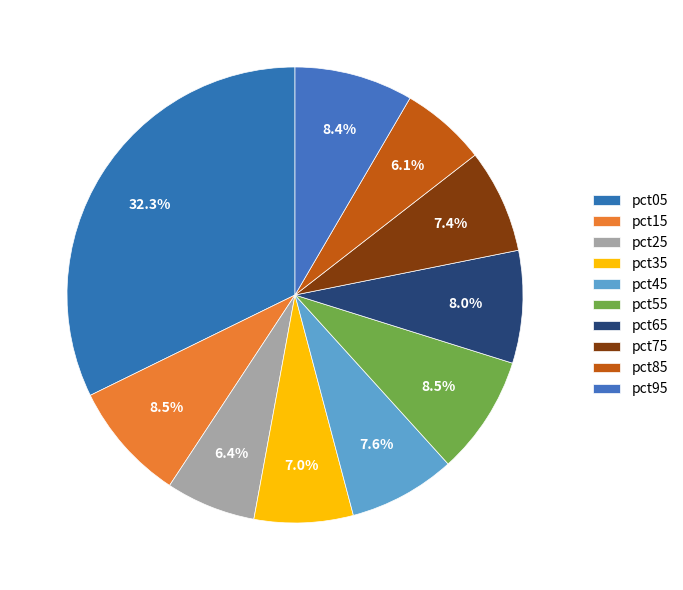

Count the number of slices in the pie.

10